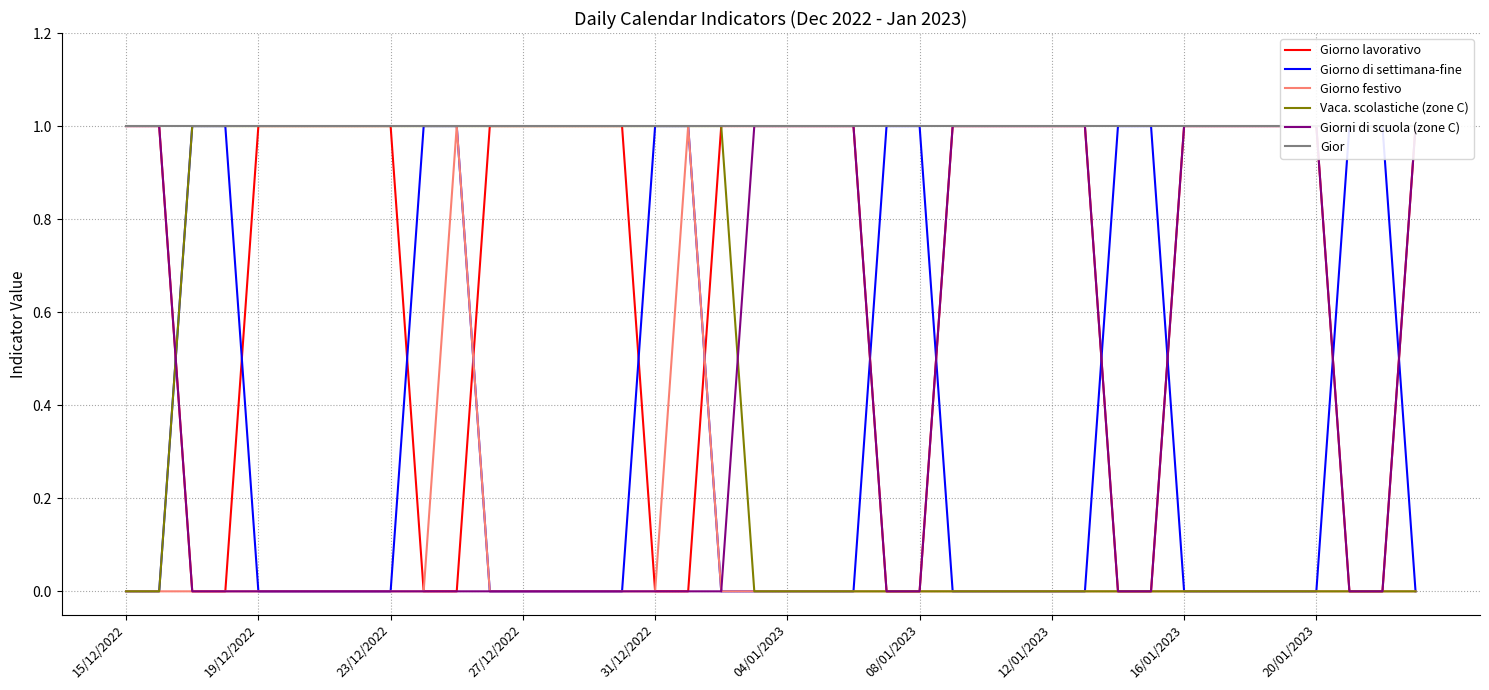

How many lines are shown in the chart?

6